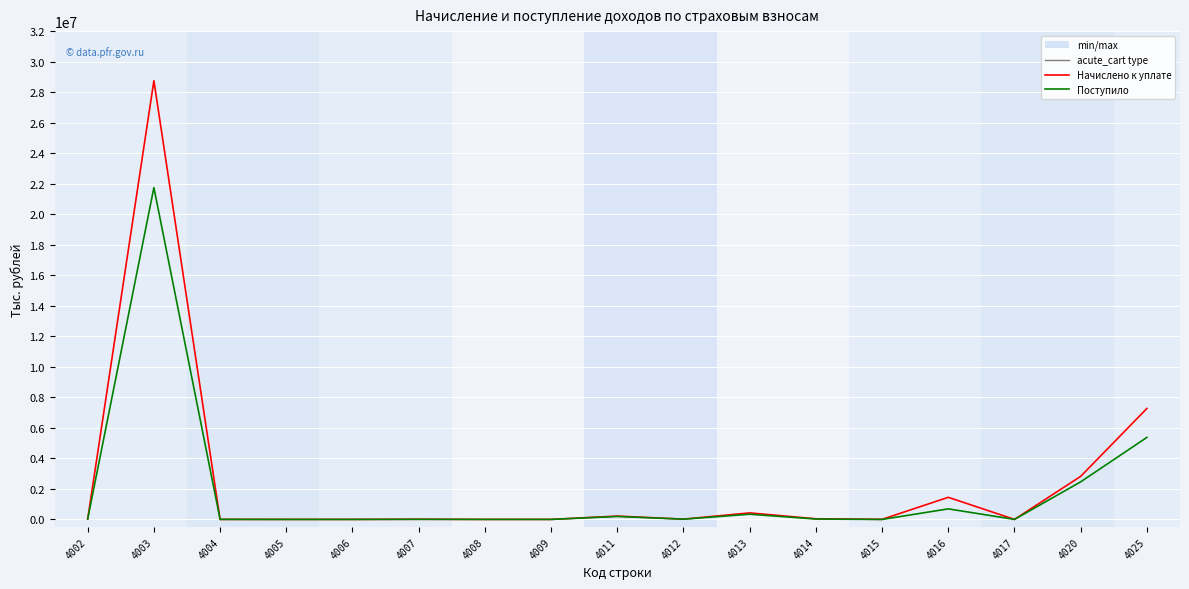

Rank the series by their maximum value, from lowest to highest.

Поступило, Начислено к уплате